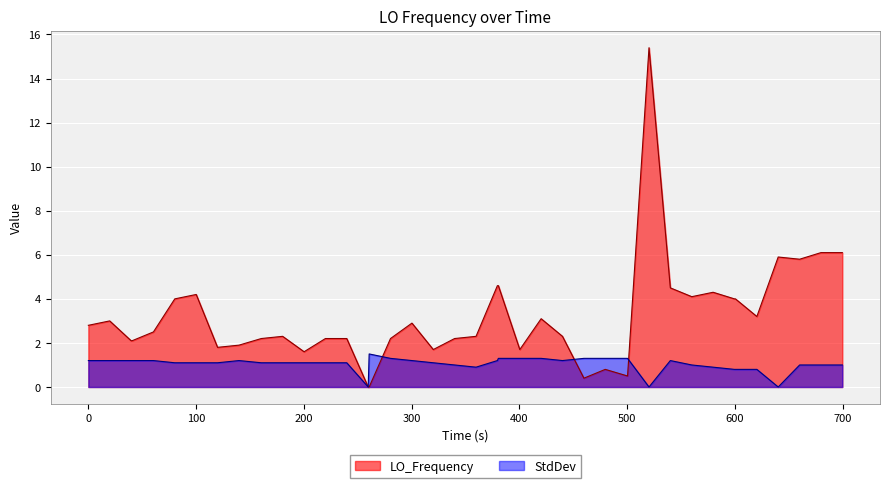

Does the chart display data point markers on the line(s)?

No